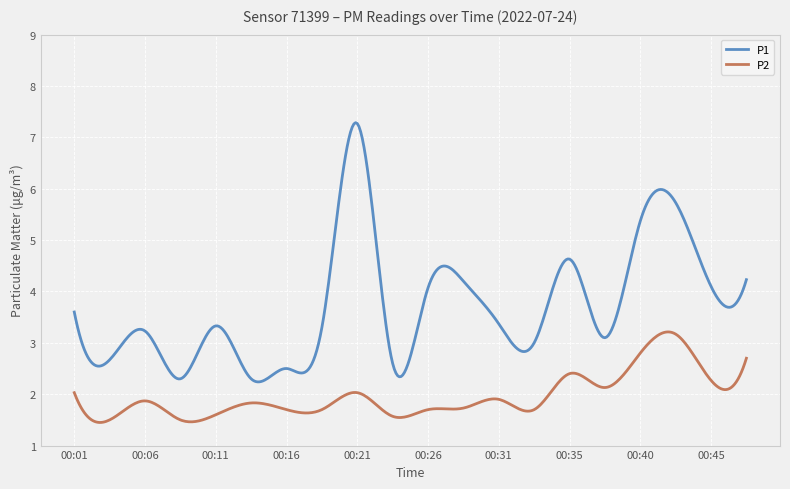

What is the smallest value displayed?

1.4